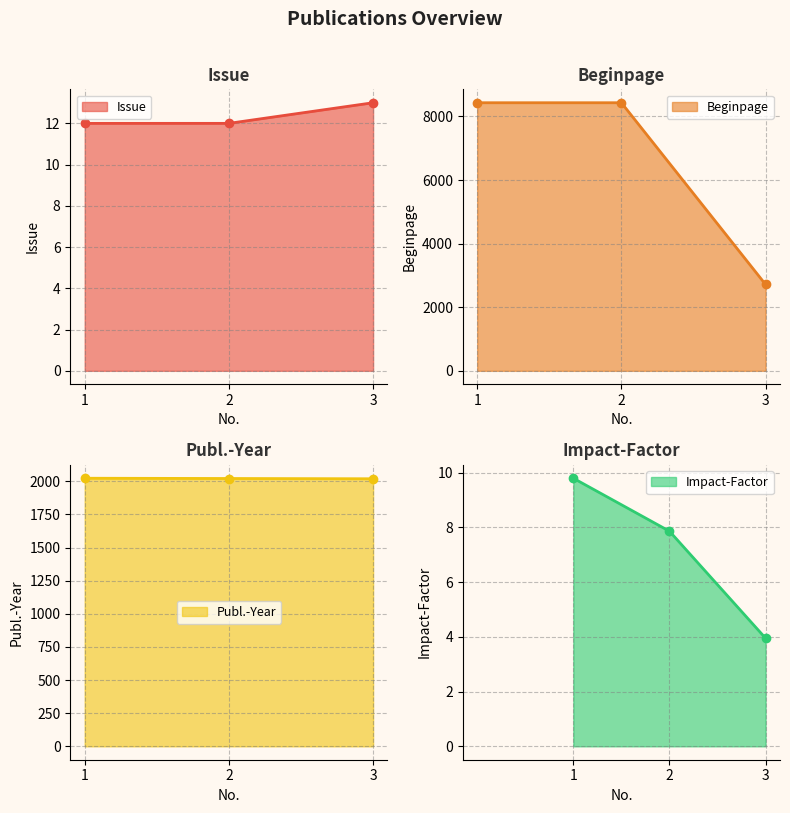

At how many categories does at least one series exceed 1812?

3